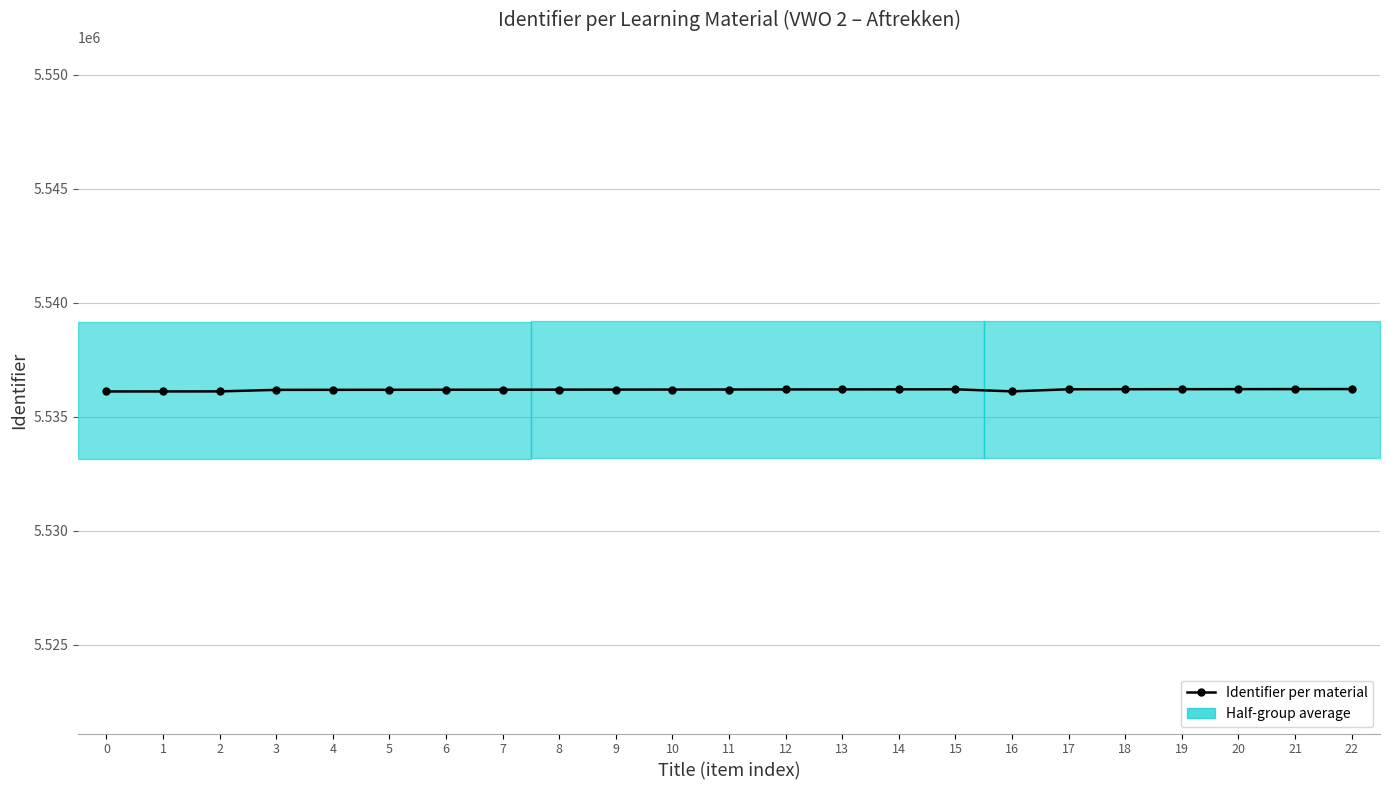

Reading right to left, what are all the values shown in this chart?

5536222	5536220	5536218	5536216	5536214	5536212	5536120	5536210	5536208	5536206	5536204	5536202	5536200	5536198	5536196	5536194	5536192	5536190	5536188	5536186	5536119	5536117	5536116